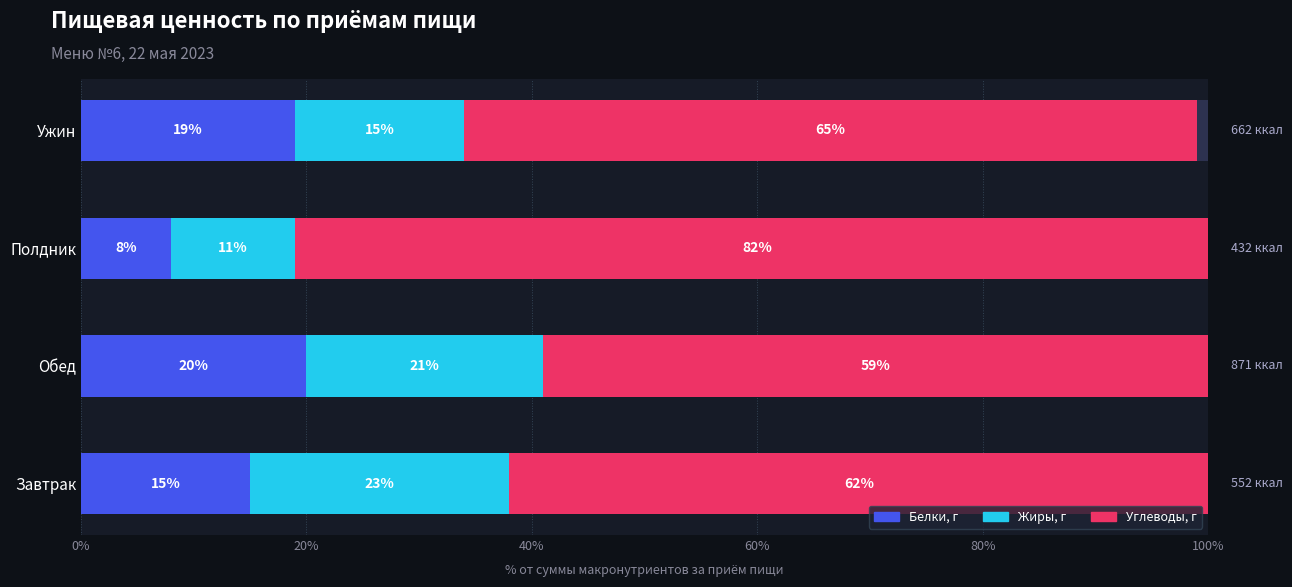

True or false: Углеводы, г has a value of 65 at Ужин.

True